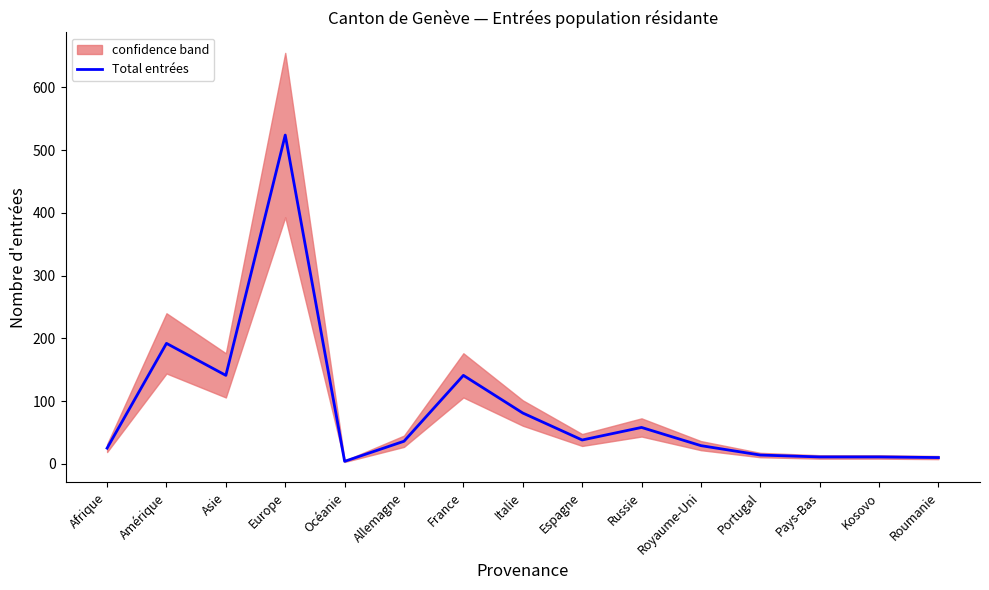

Reading left to right, list all the values displayed in this chart.

Afrique=25	Amérique=192	Asie=141	Europe=524	Océanie=4	Allemagne=36	France=141	Italie=81	Espagne=38	Russie=58	Royaume-Uni=29	Portugal=14	Pays-Bas=11	Kosovo=11	Roumanie=10